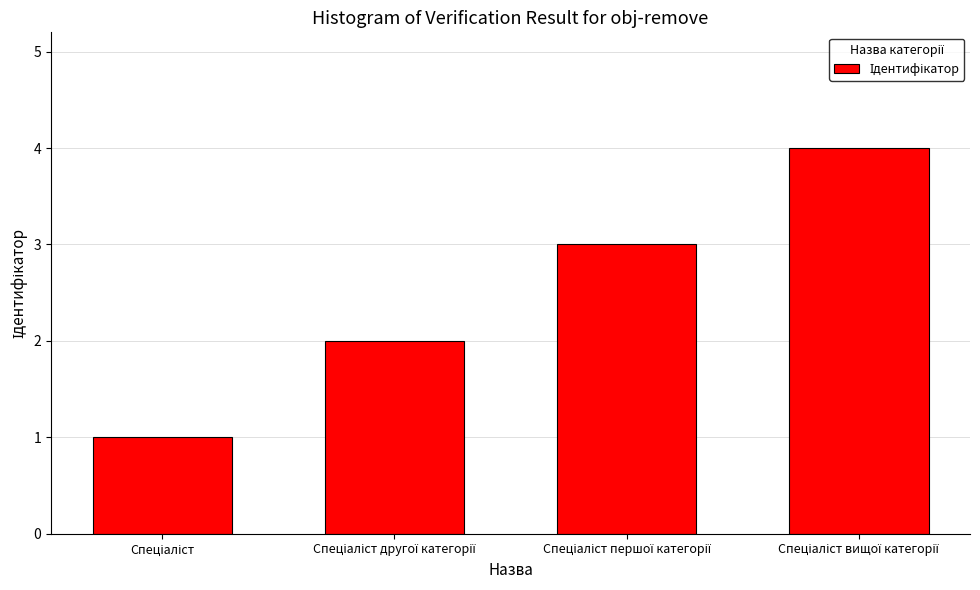

What is the maximum value shown in the chart?

4